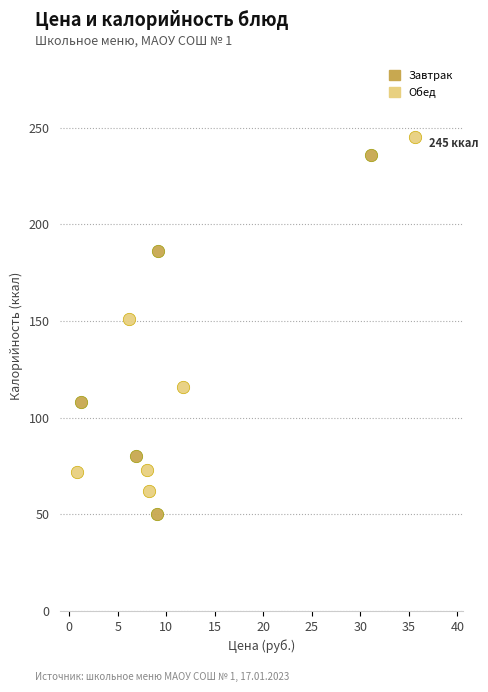

Which series reaches the minimum Y coordinate?

Завтрак